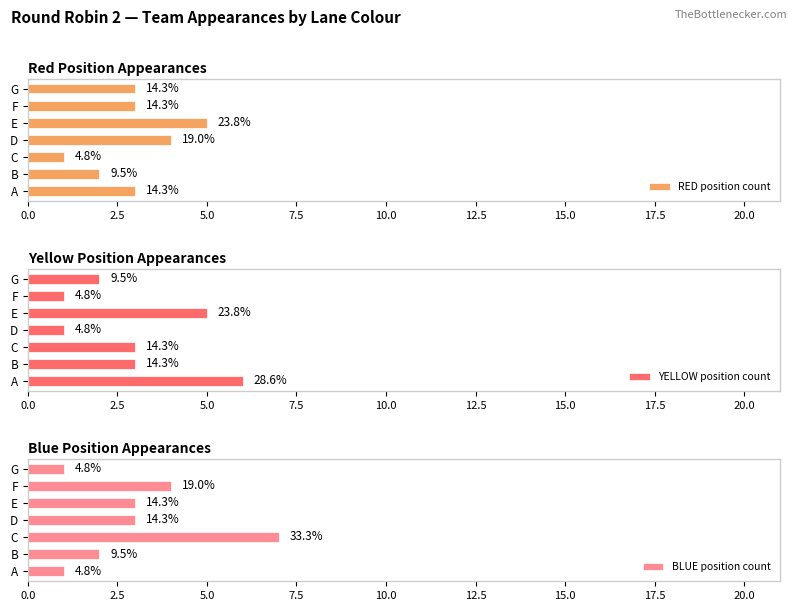

What is the sum of all RED position count values?

21